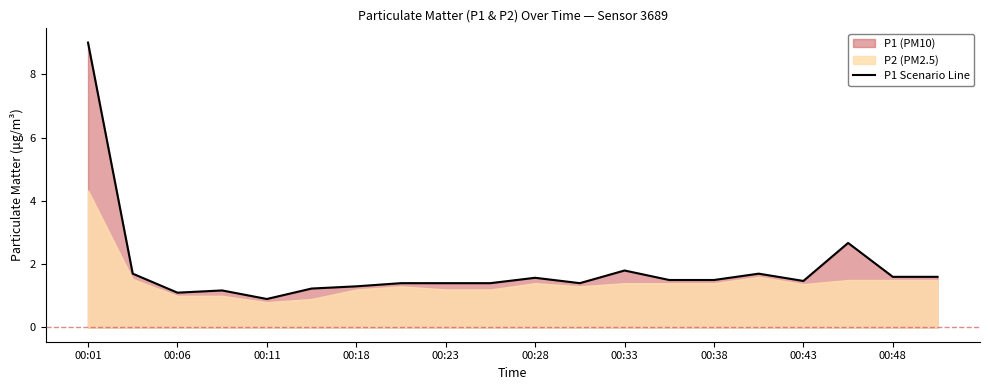

Does the chart display data point markers on the line(s)?

No